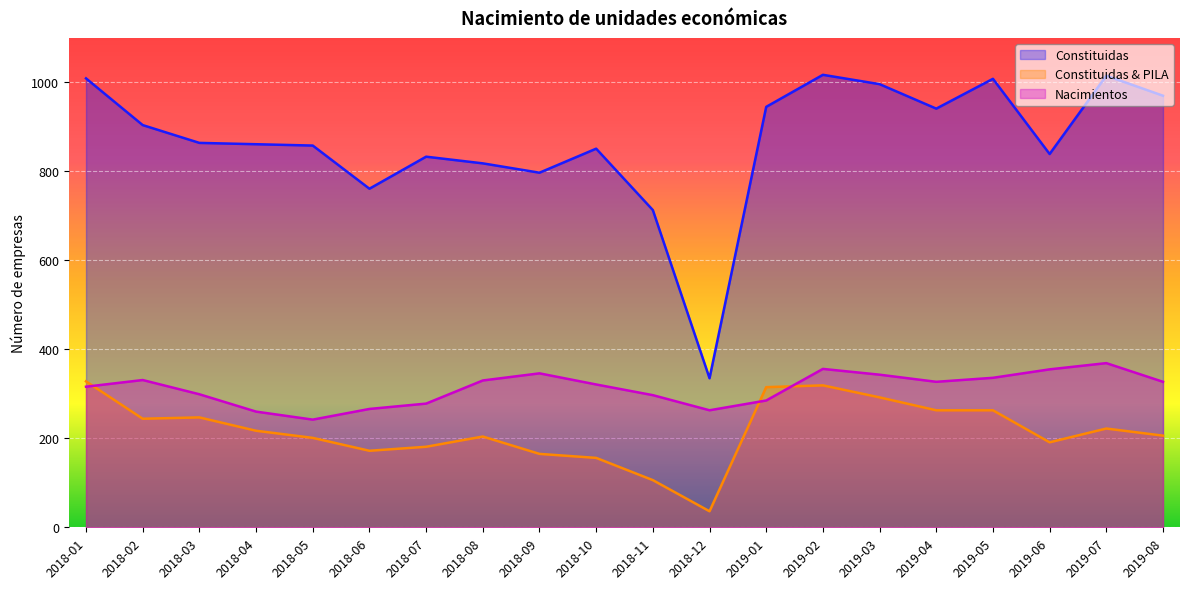

List the labels in order of Nacimientos value, largest first.

2019-07, 2019-02, 2019-06, 2018-09, 2019-03, 2019-05, 2018-02, 2018-08, 2019-04, 2019-08, 2018-10, 2018-01, 2018-03, 2018-11, 2019-01, 2018-07, 2018-06, 2018-12, 2018-04, 2018-05